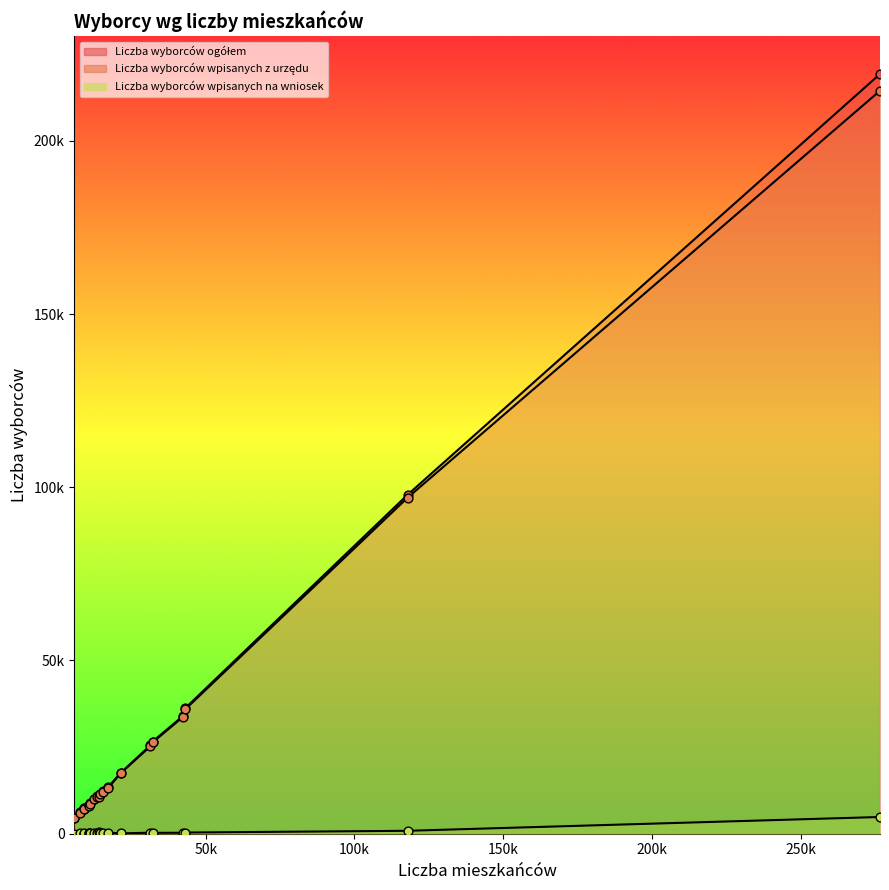

At which category is the sum across all series the highest?

276644